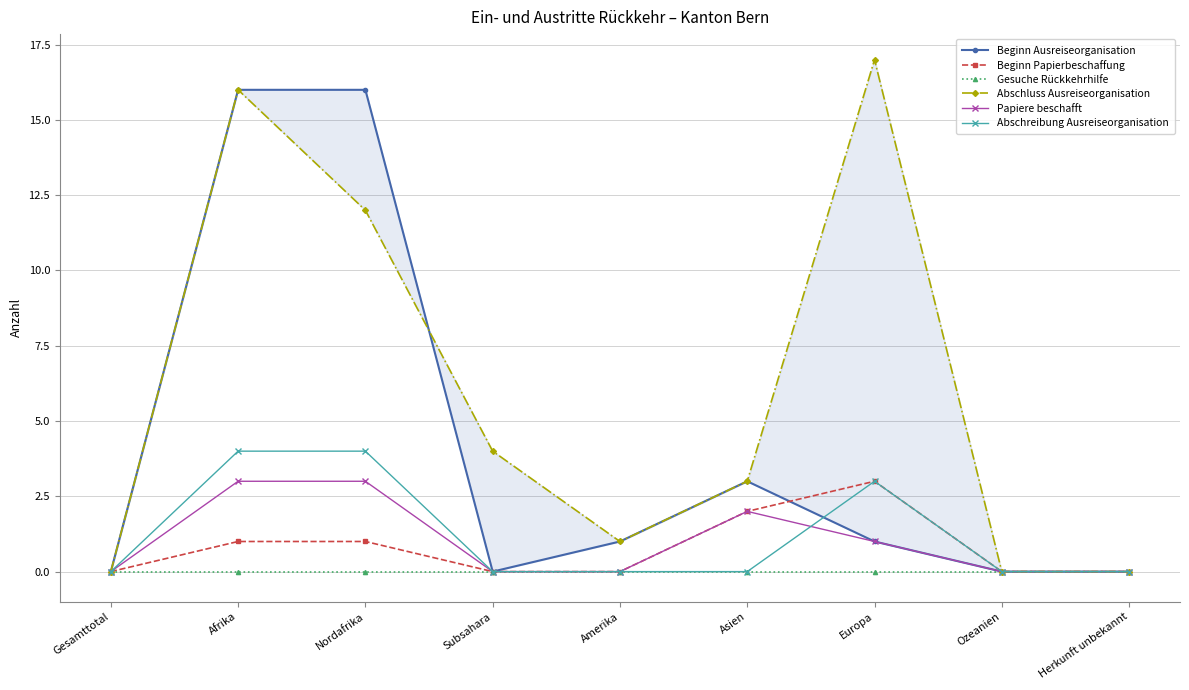

What is the label of the 5th point from the right?

Amerika